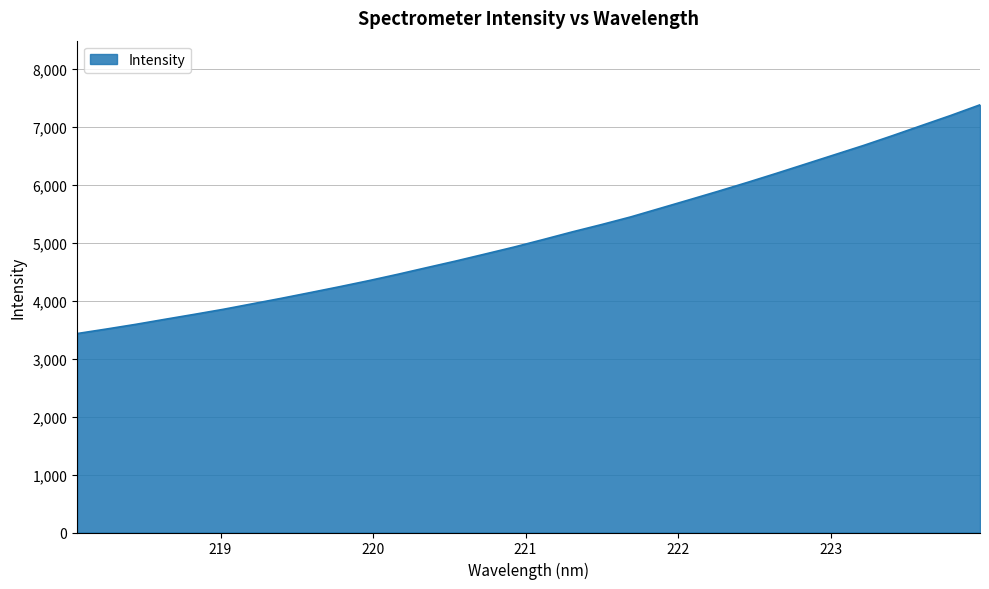

What is the maximum value shown in the chart?

7376.9